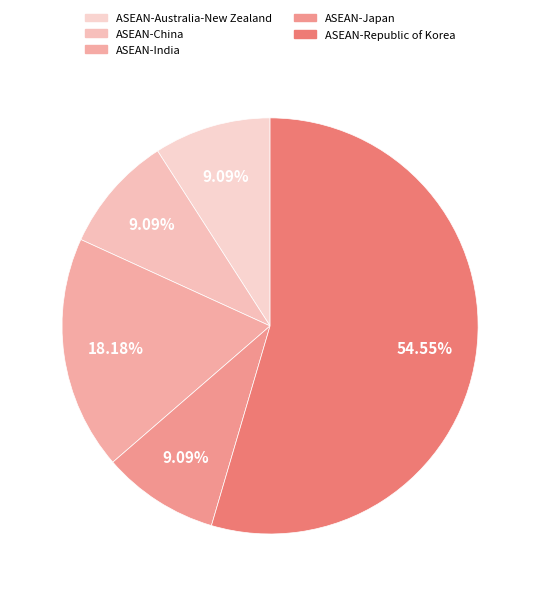

To the nearest percent, what is the combined percentage of ASEAN-Republic of Korea and ASEAN-China?

64%